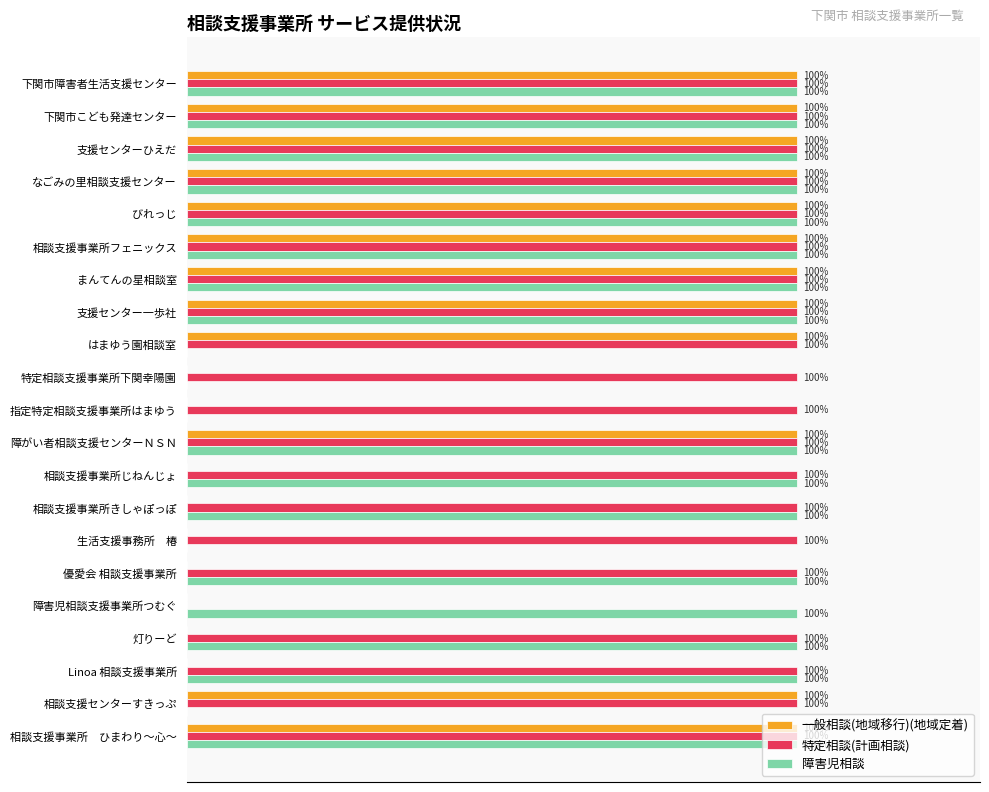

Which series has the largest total across all categories?

特定相談(計画相談)